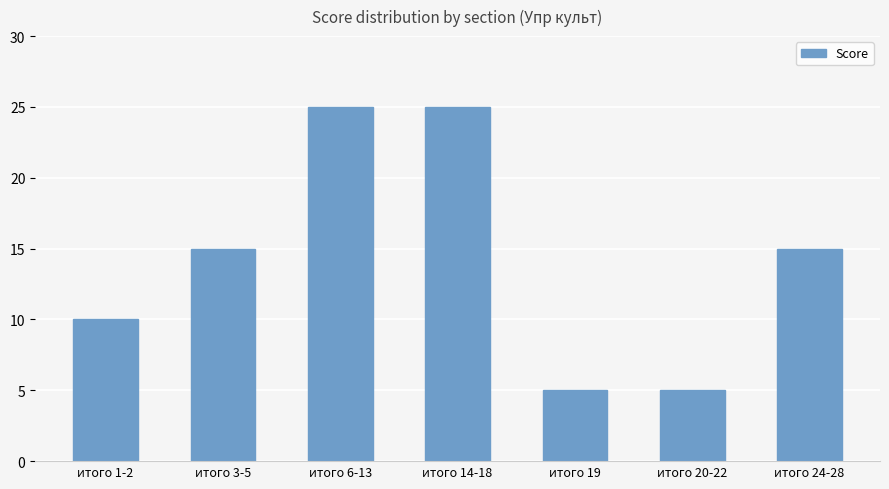

Approximately how many times larger is the value at итого 20-22 compared to итого 19?

1.0